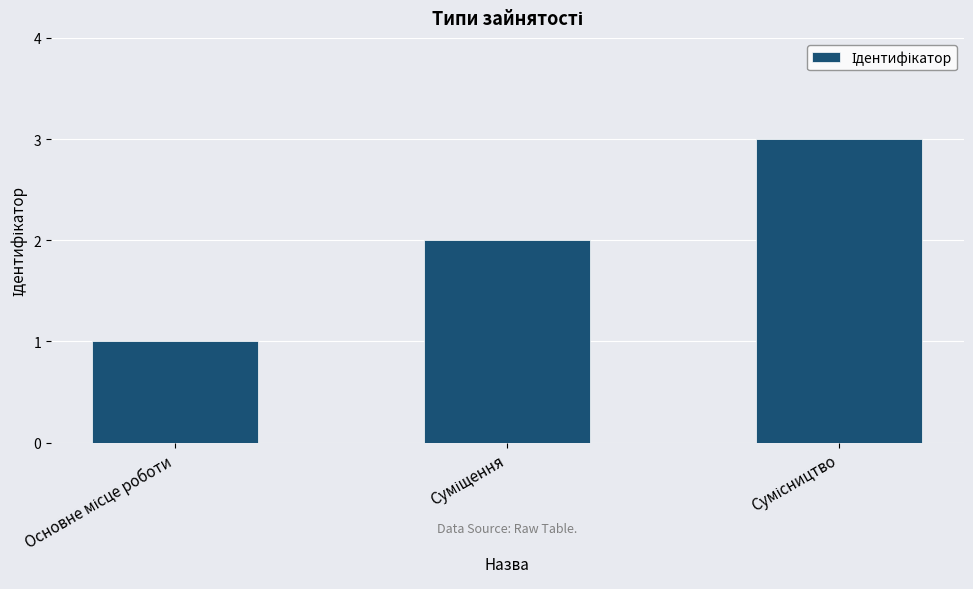

What is the sum of all values?

6